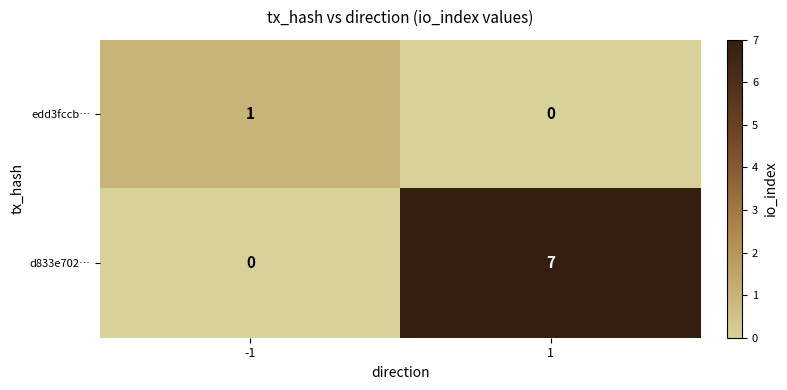

Reading right to left, transcribe all the data shown in this chart.

edd3fccb…: 0	1
d833e702…: 7	0